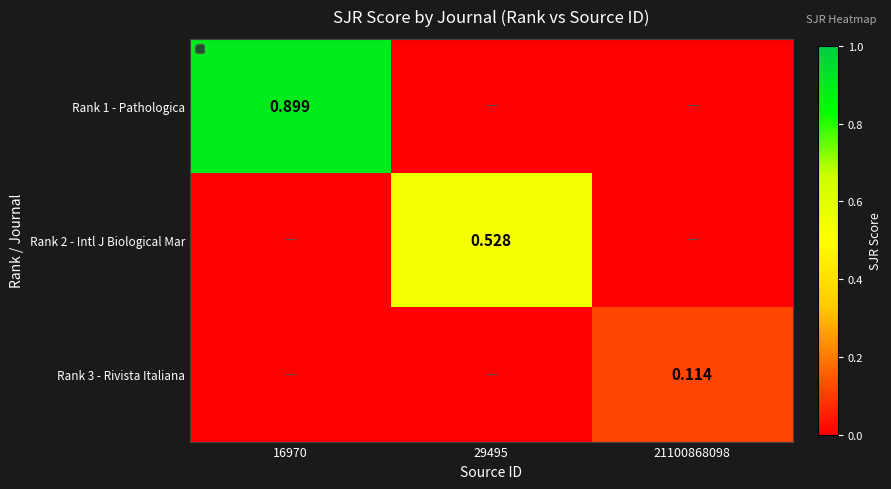

Rank the series by their maximum value, from lowest to highest.

Rank 3 - Rivista Italiana, Rank 2 - Intl J Biological Mar, Rank 1 - Pathologica